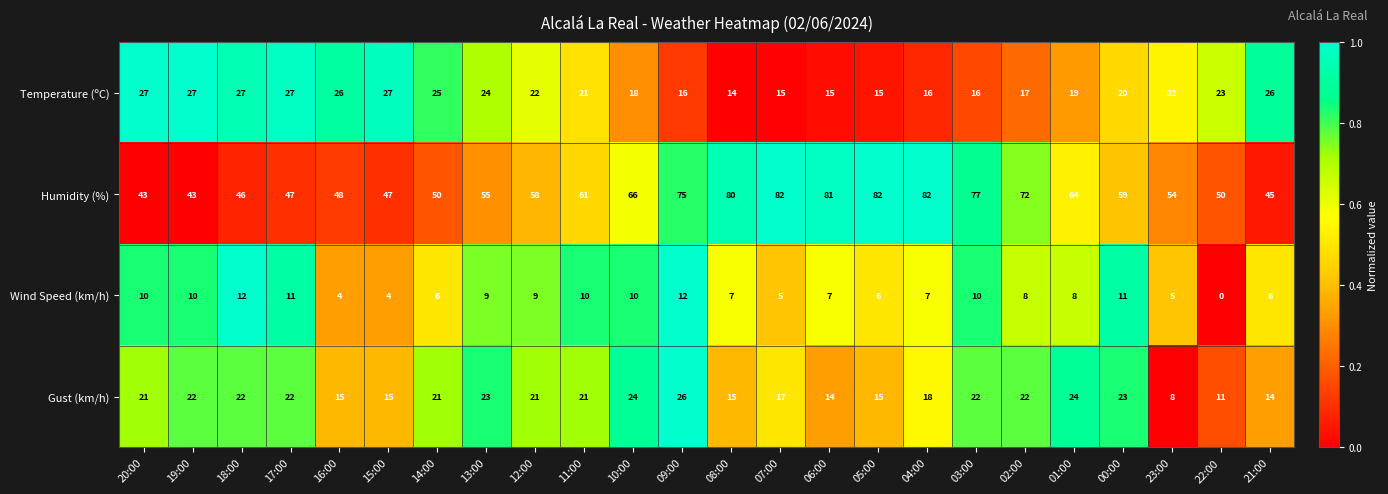

What is the approximate value of Temperature (ºC) at 19:00, to the nearest 10?

30